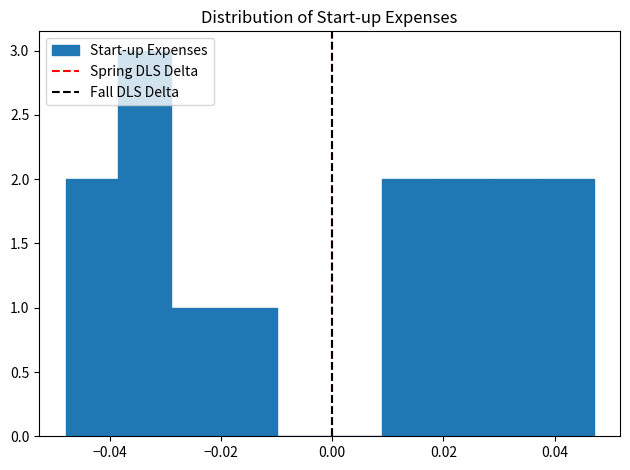

Which range on the x-axis has the tallest bar?

-0.038 to -0.028